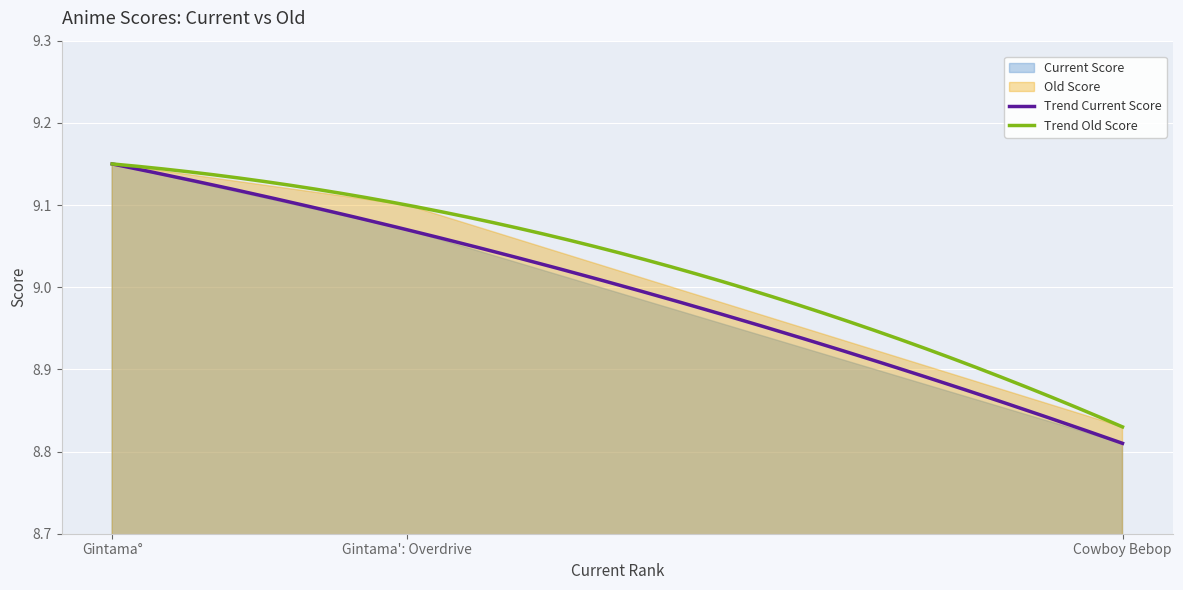

At how many categories does at least one series exceed 8?

3